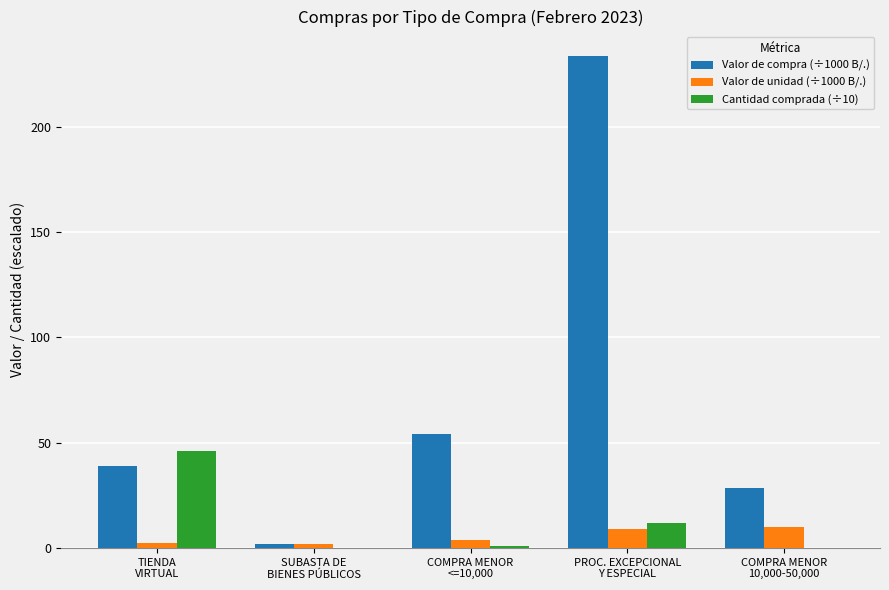

Does the chart contain stacked bars?

No